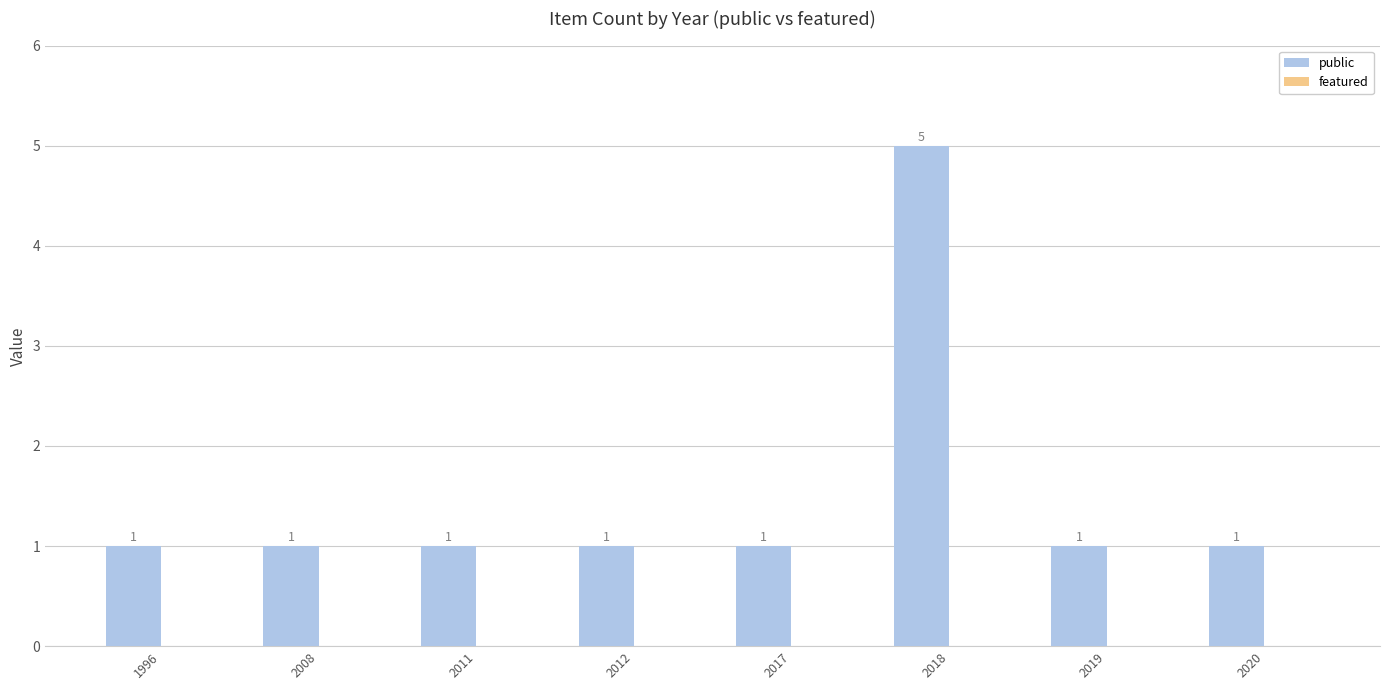

Reading left to right, transcribe all the data shown in this chart.

1	1	1	1	1	5	1	1